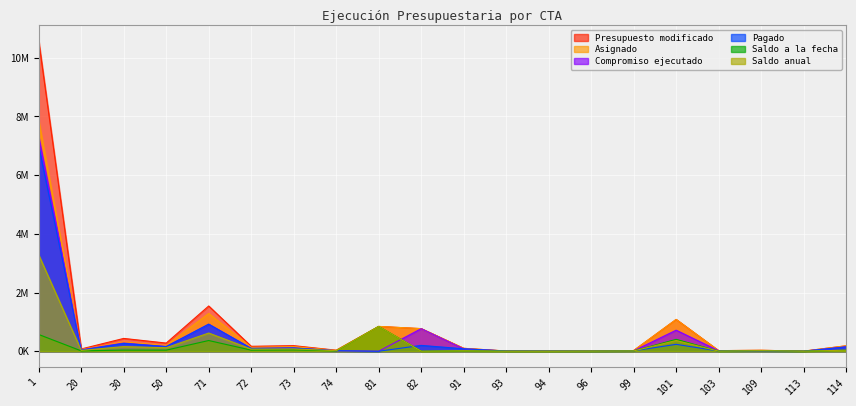

True or false: Compromiso ejecutado has a value of 83695.5 at 91.

True